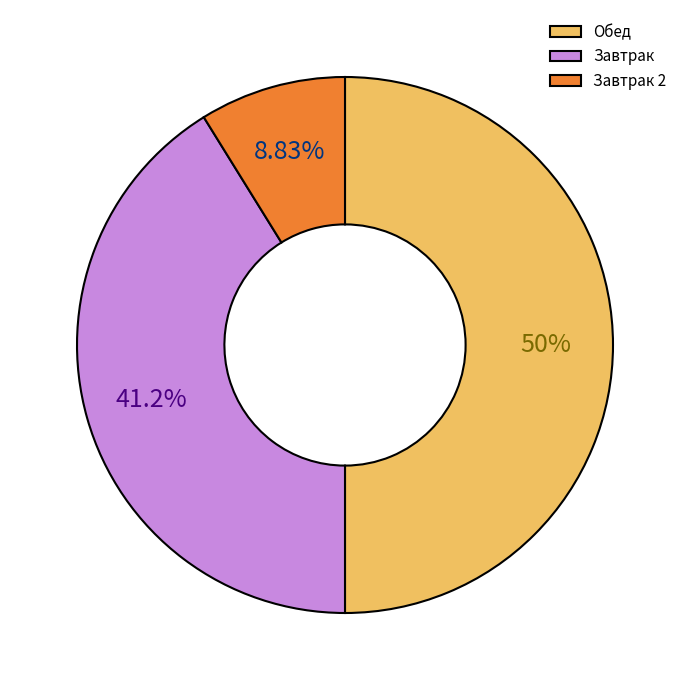

How many segments does this pie chart have?

3